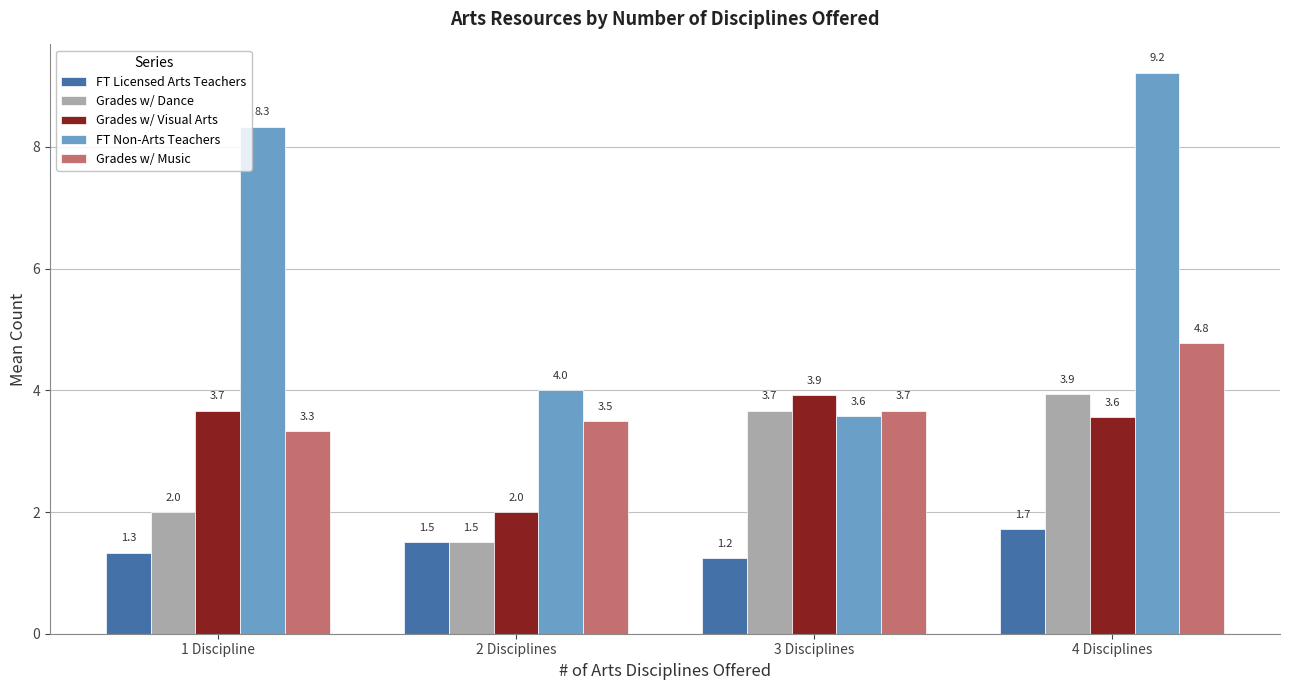

Which series changed the most between 3 Disciplines and 4 Disciplines?

FT Non-Arts Teachers